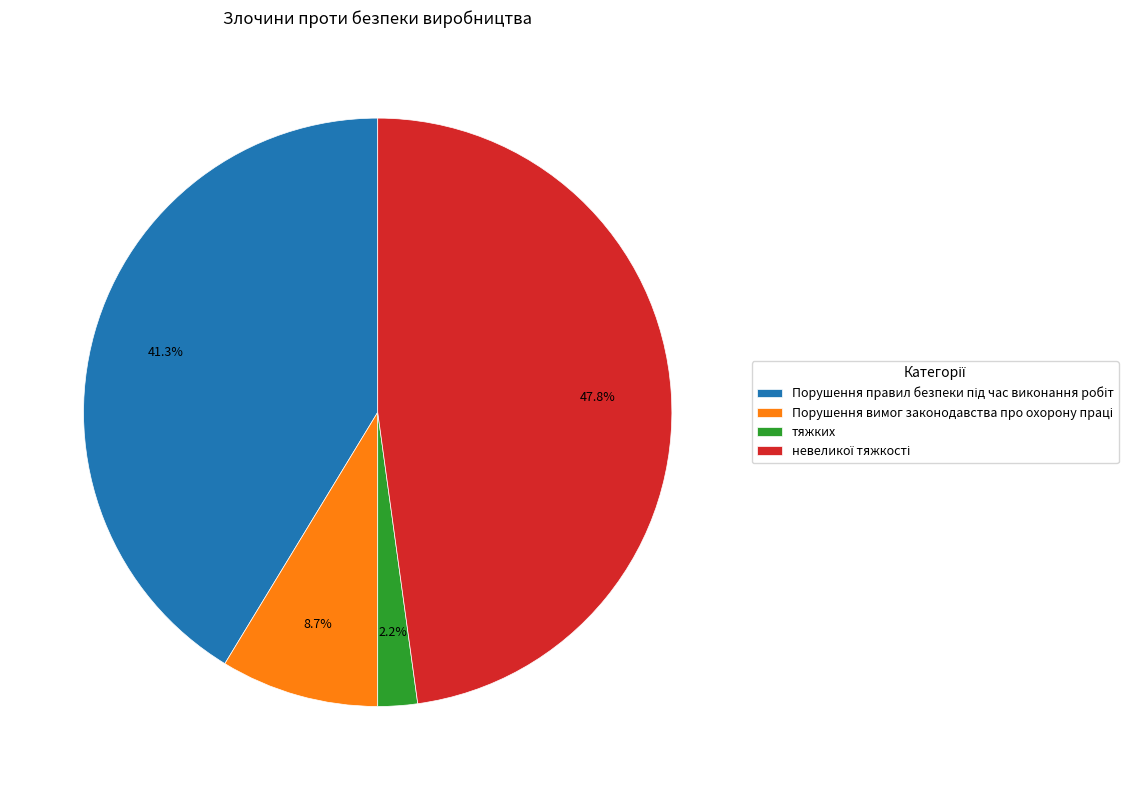

How much of the chart is everything except тяжких?

97.8%